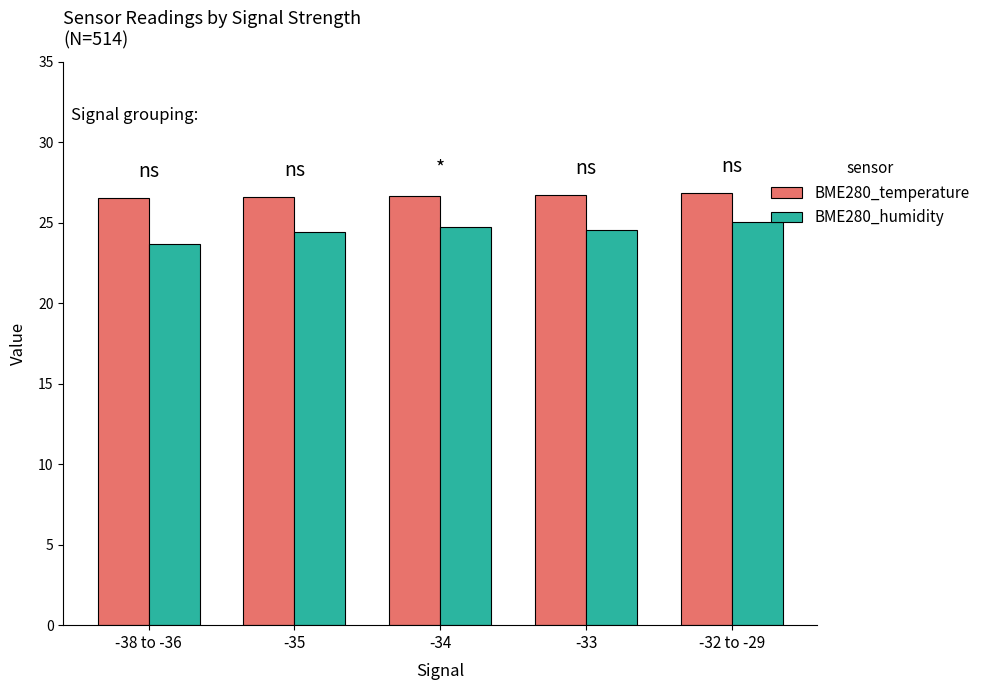

What is the difference between the highest and lowest values at -34?

1.9